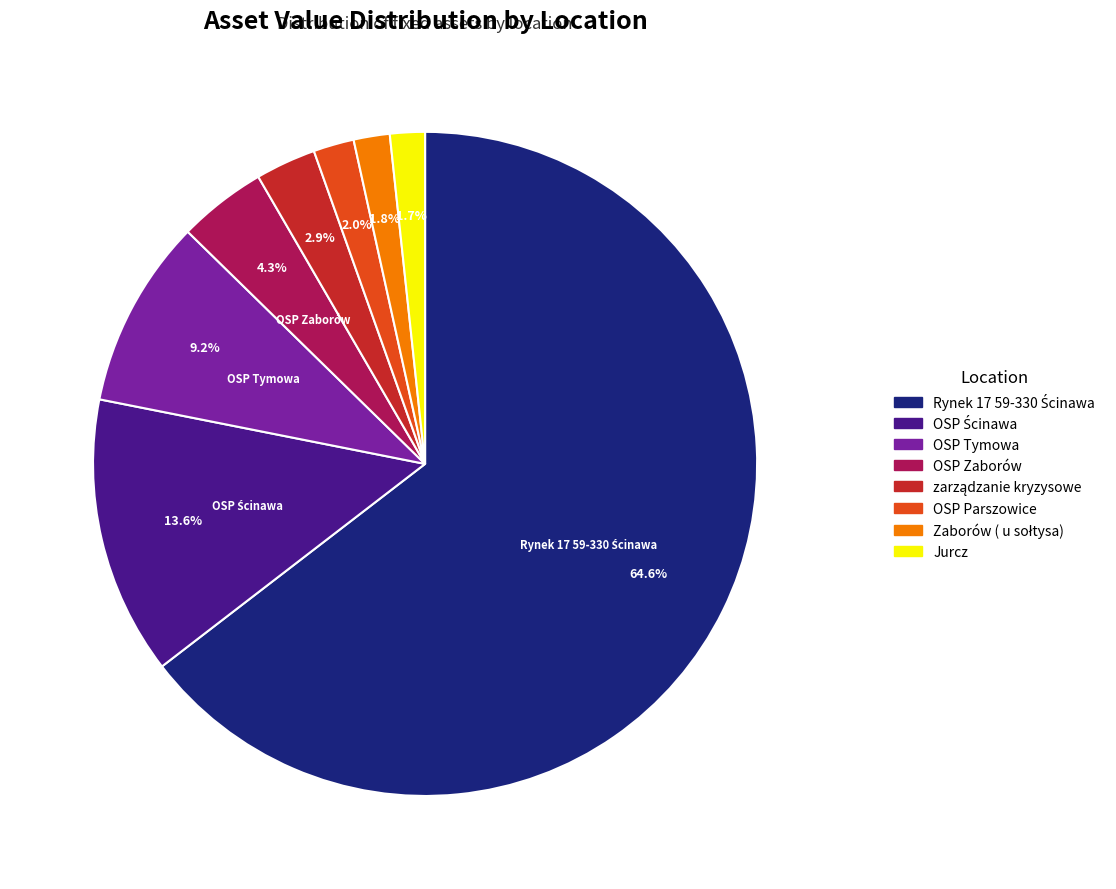

Is there any slice that represents more than half of the pie?

Yes